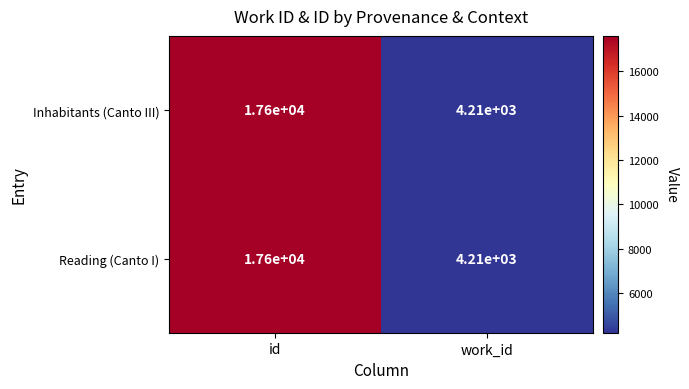

Reading left to right, what are all the values shown in this chart?

Inhabitants (Canto III): 17600	4210
Reading (Canto I): 17600	4210